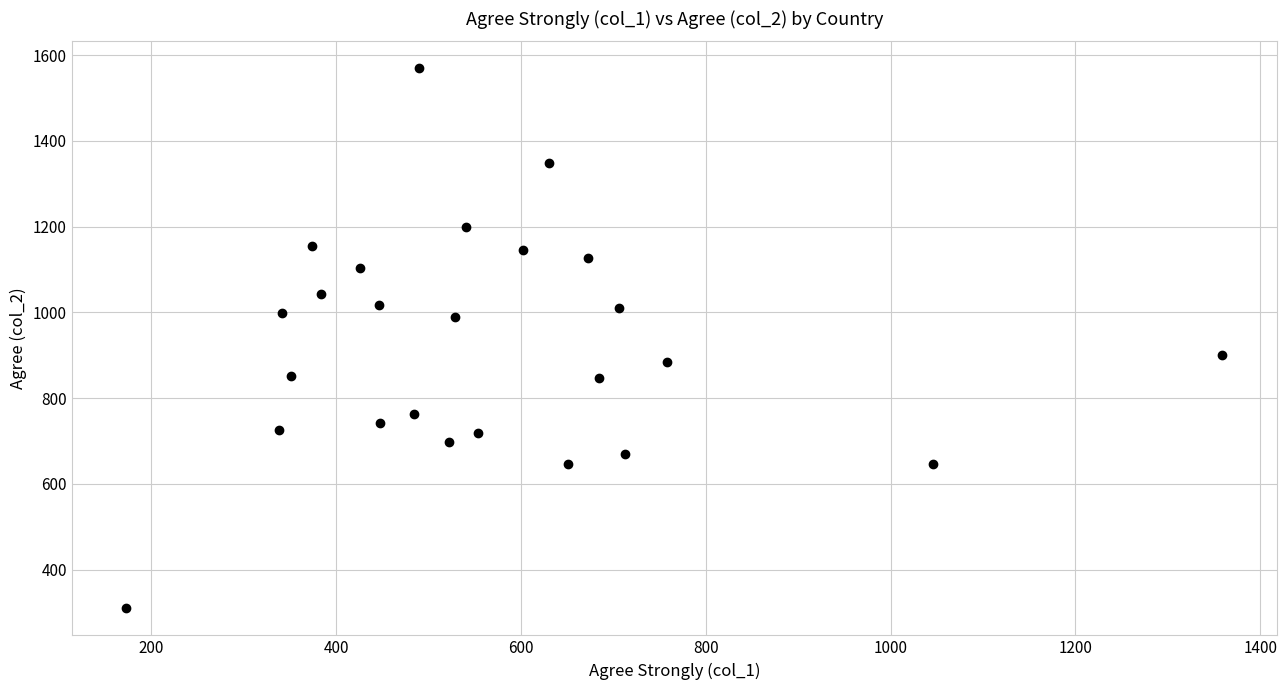

What is the range of Y values (max minus min)?

1259